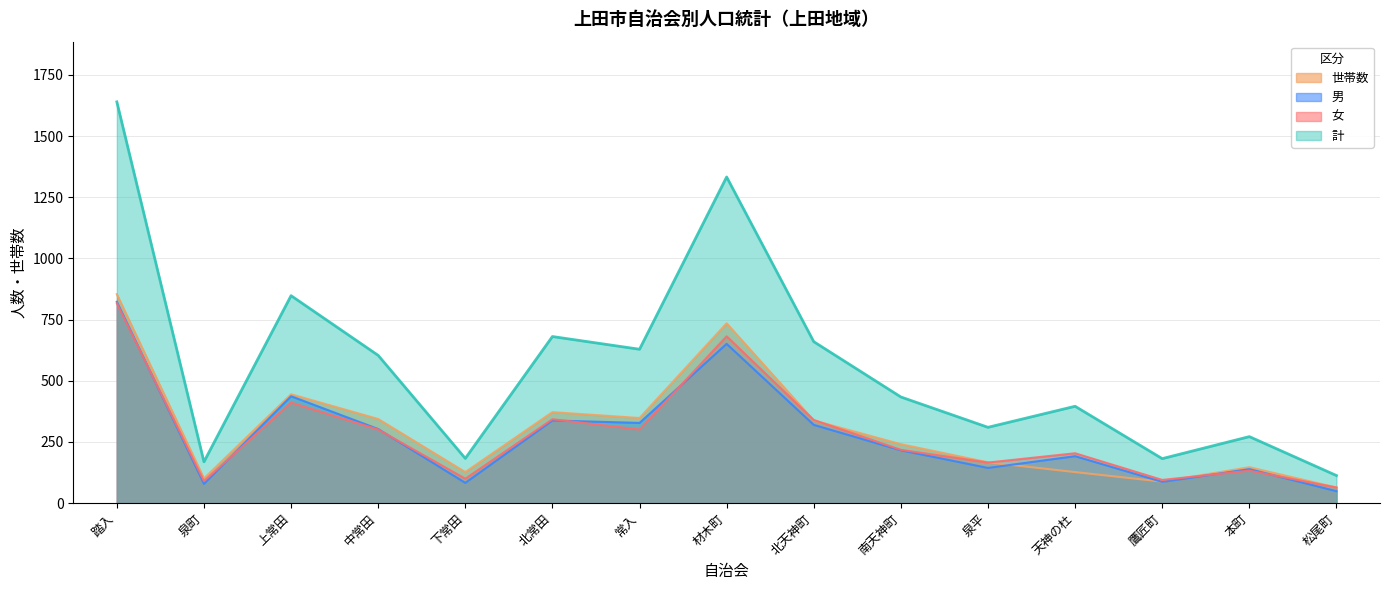

What is the difference between the 世帯数 values at 常入 and 材木町?

387